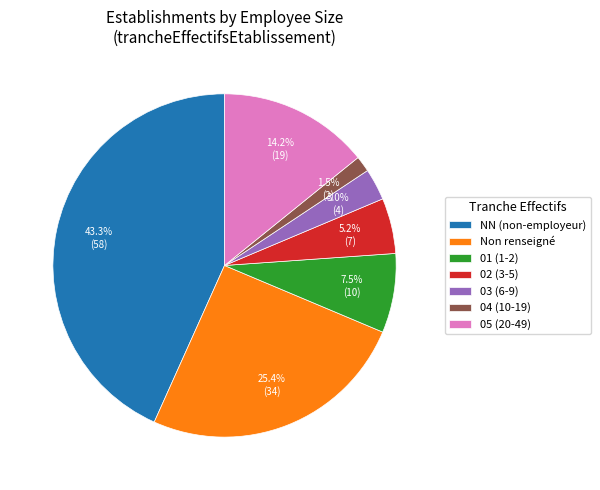

Combined, do Non renseigné and 04 (10-19) account for over 50%?

No